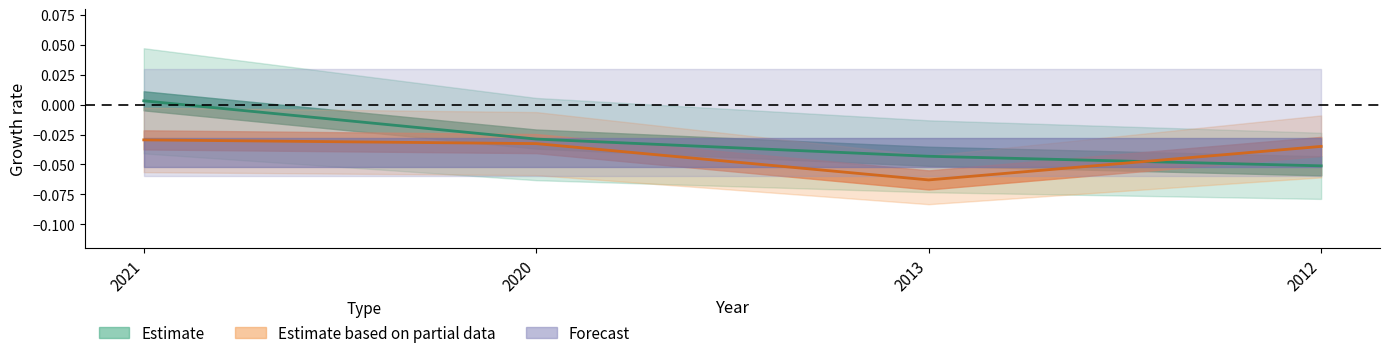

True or false: price has more than 0 points higher than both neighbors.

False